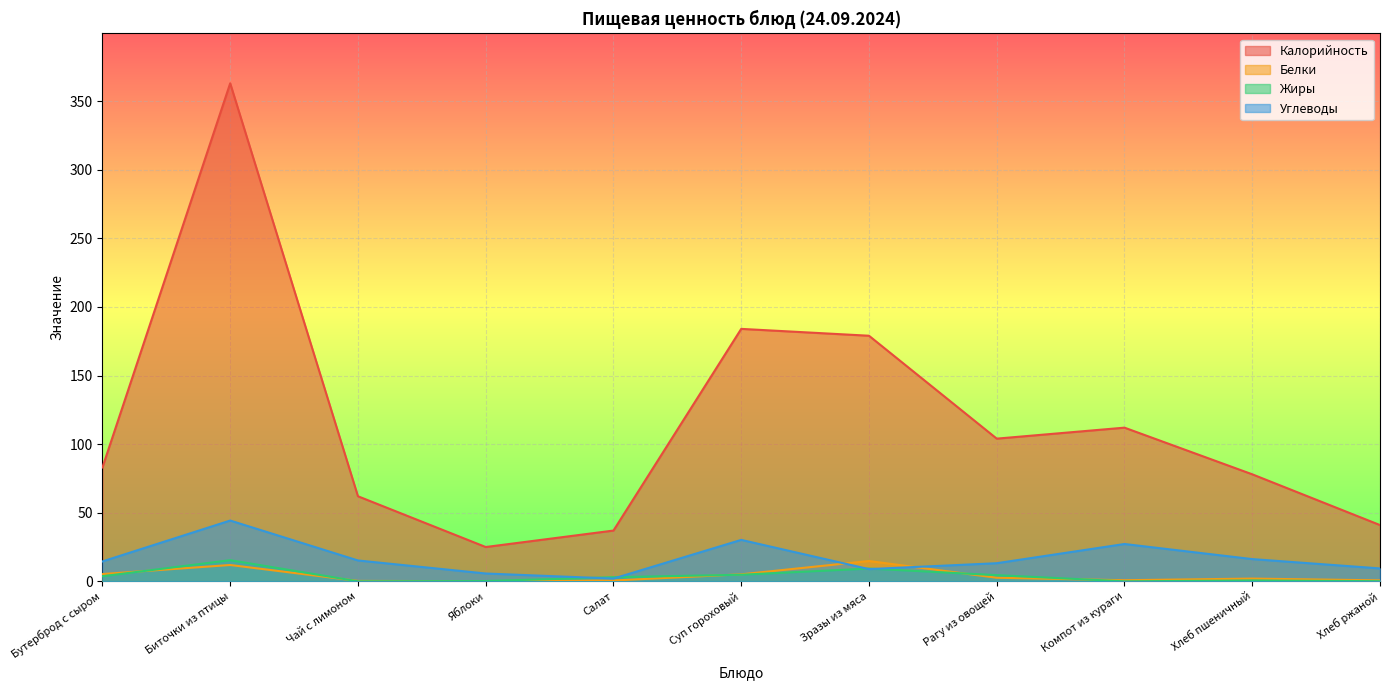

What is the lowest value of the Углеводы series?

2.0